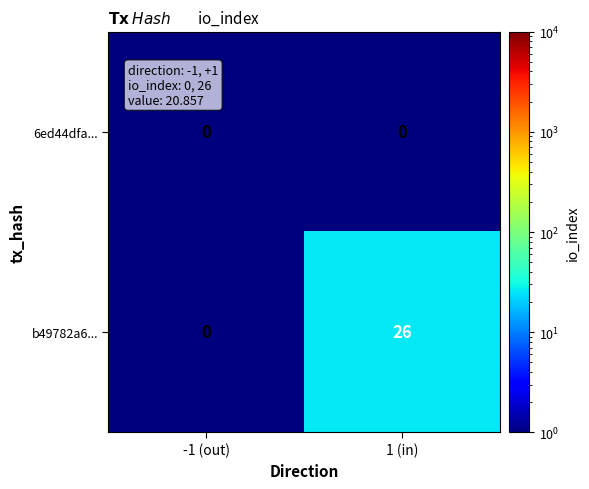

What is the minimum value shown in the chart?

0